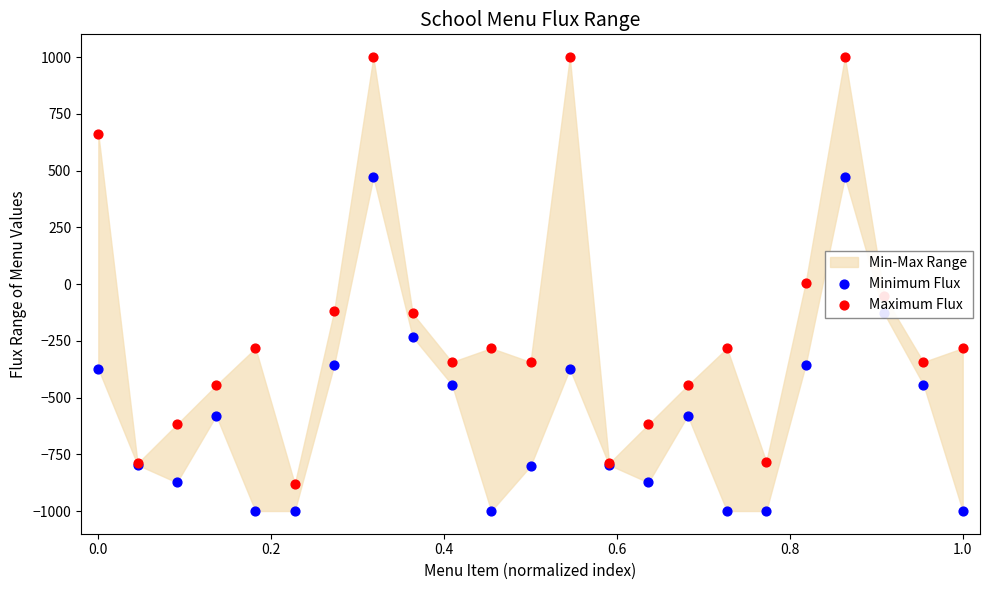

At how many categories does at least one series exceed -855?

22